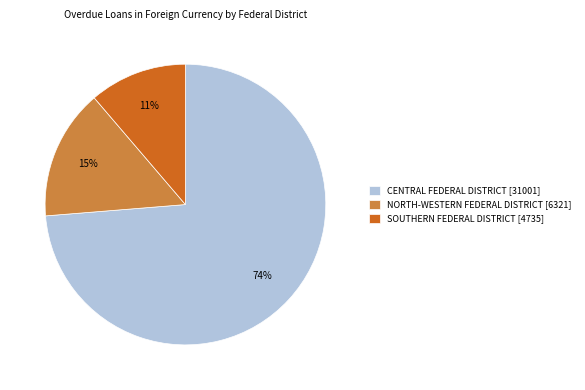

Do NORTH-WESTERN FEDERAL DISTRICT [6321] and SOUTHERN FEDERAL DISTRICT [4735] together represent more than half of the pie?

No